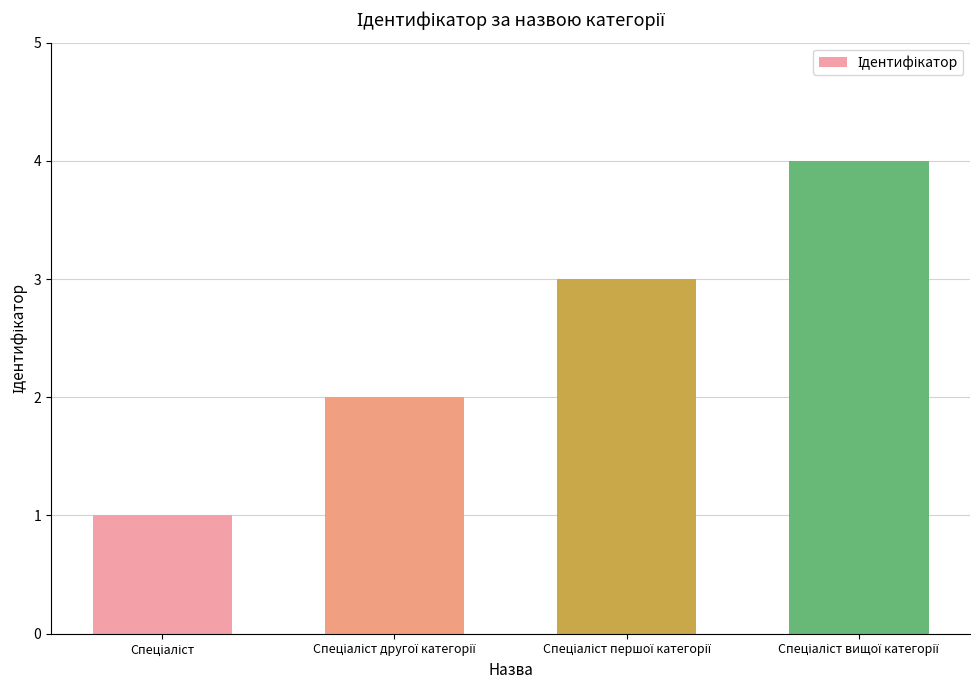

Count the number of categories in the chart.

4